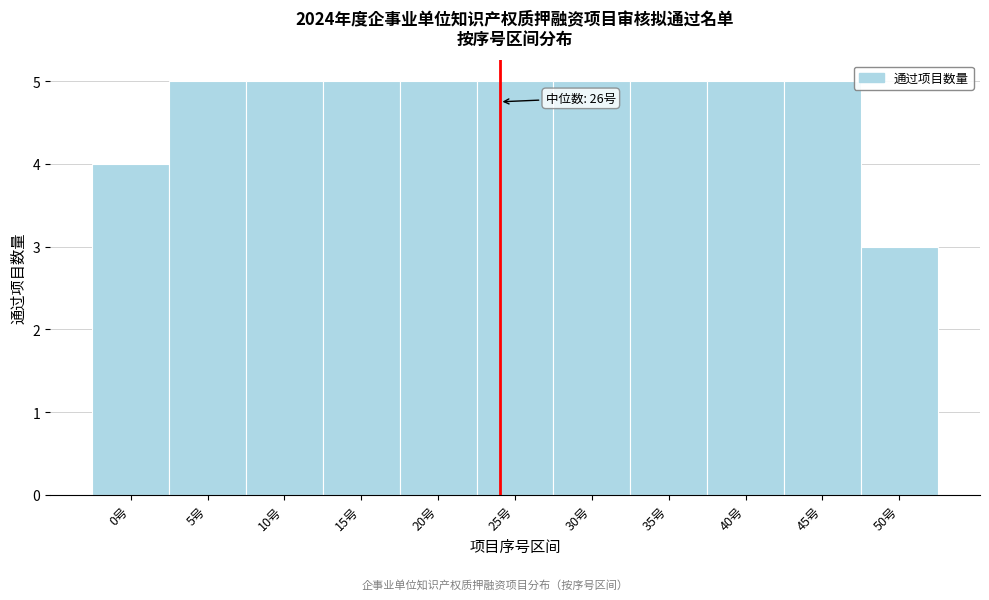

Reading left to right, extract all data points from this chart.

4	5	5	5	5	5	5	5	5	5	3